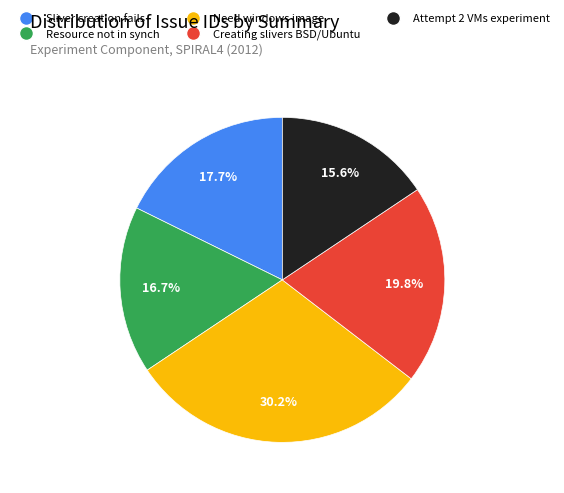

Is there a majority slice in this chart?

No